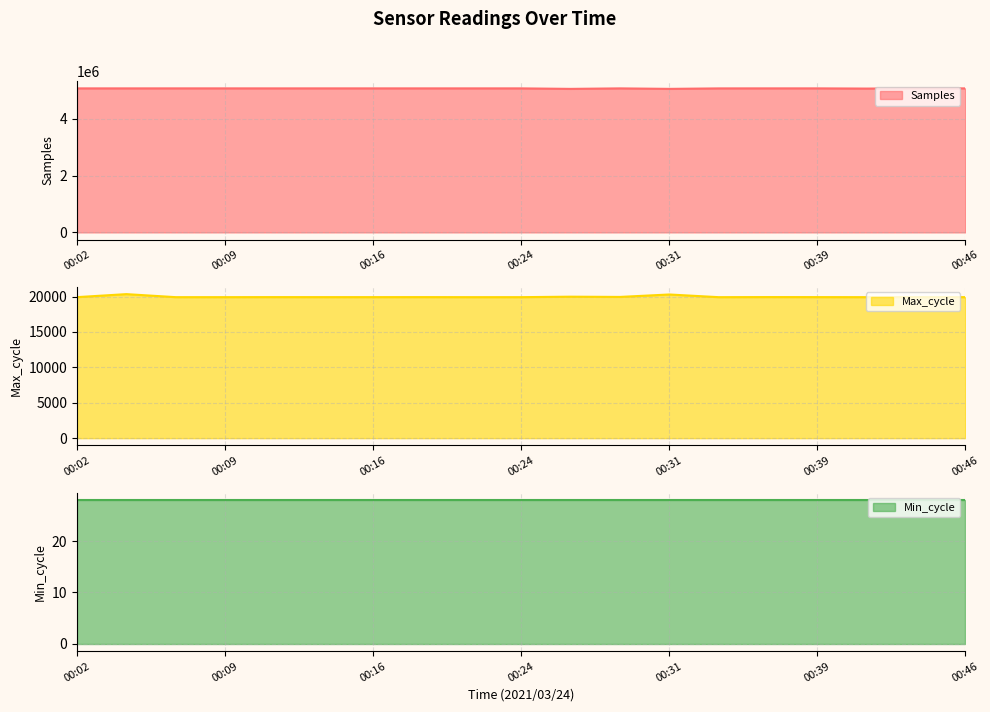

What is the highest value of the Samples series?

5075509